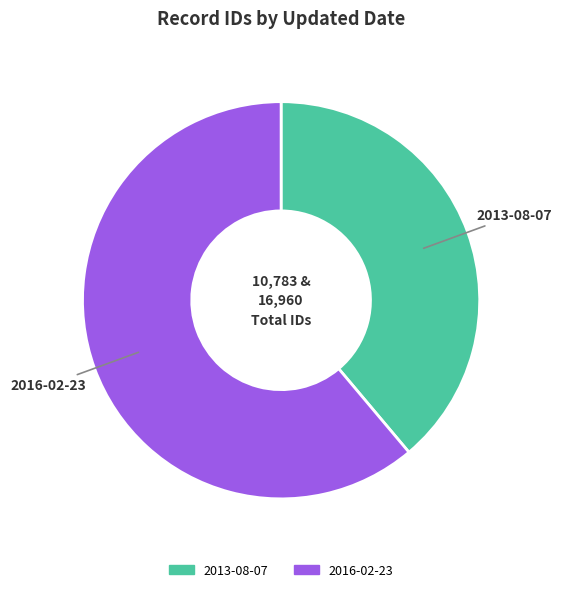

Is the sum of 2016-02-23 and 2013-08-07 greater than half?

Yes